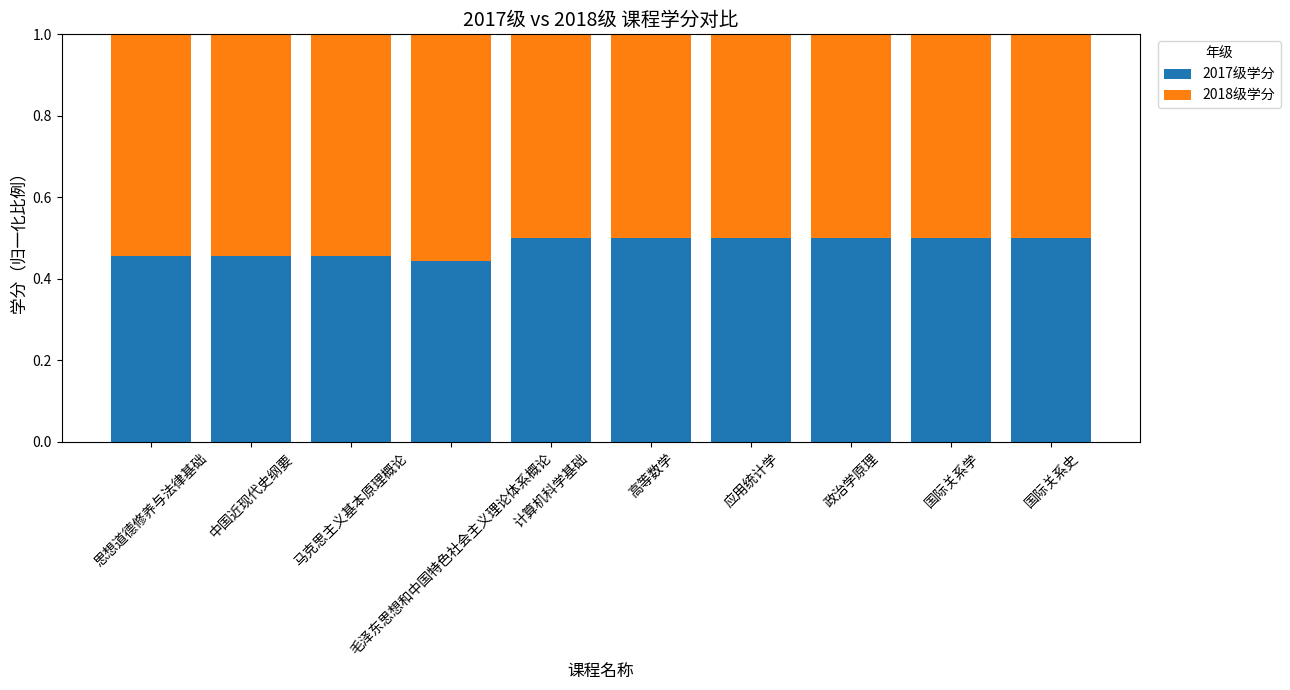

What are all the series names shown in the legend?

2017级学分, 2018级学分